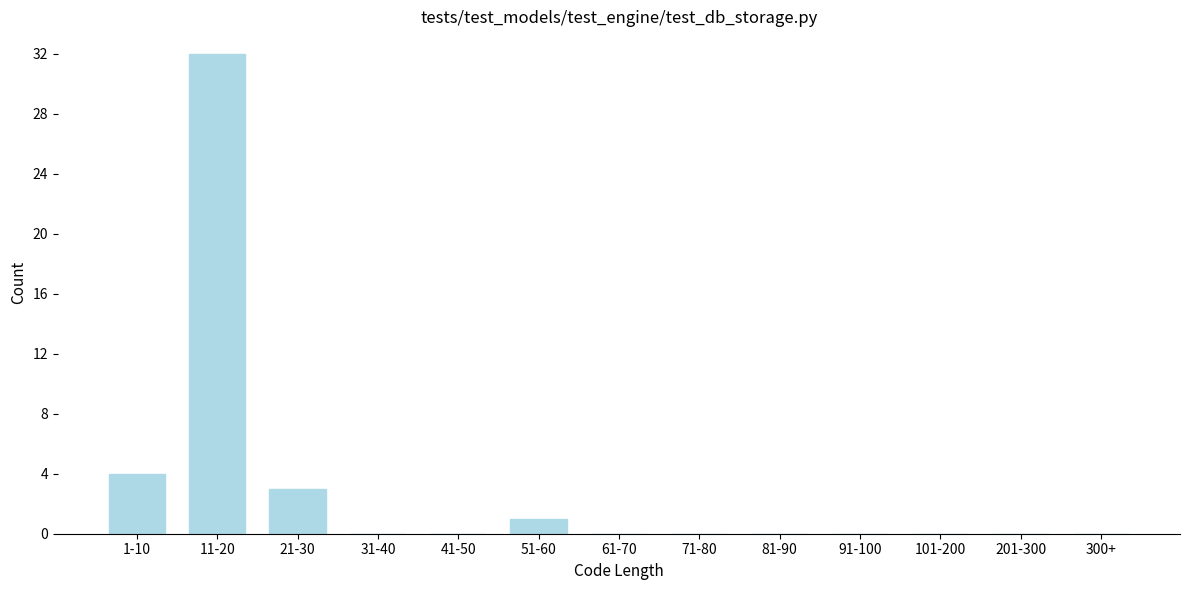

Reading left to right, list all the values displayed in this chart.

1-10=4	11-20=32	21-30=3	31-40=0	41-50=0	51-60=1	61-70=0	71-80=0	81-90=0	91-100=0	101-200=0	201-300=0	300+=0